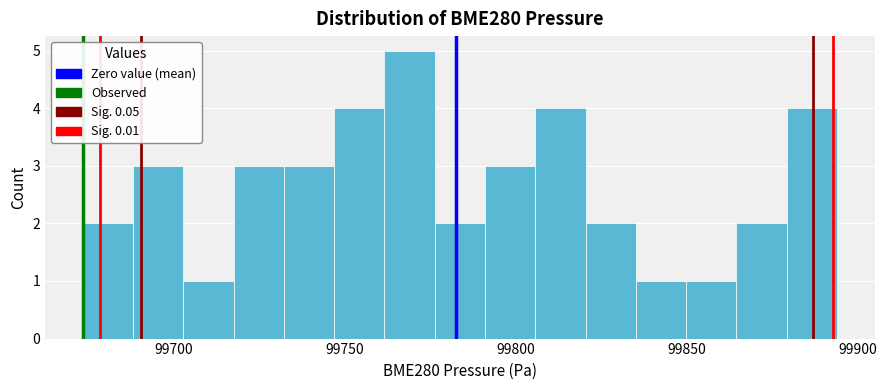

Around what value on the x-axis is the tallest bar? Give the approximate position of its centre, as read against the axis.

99770